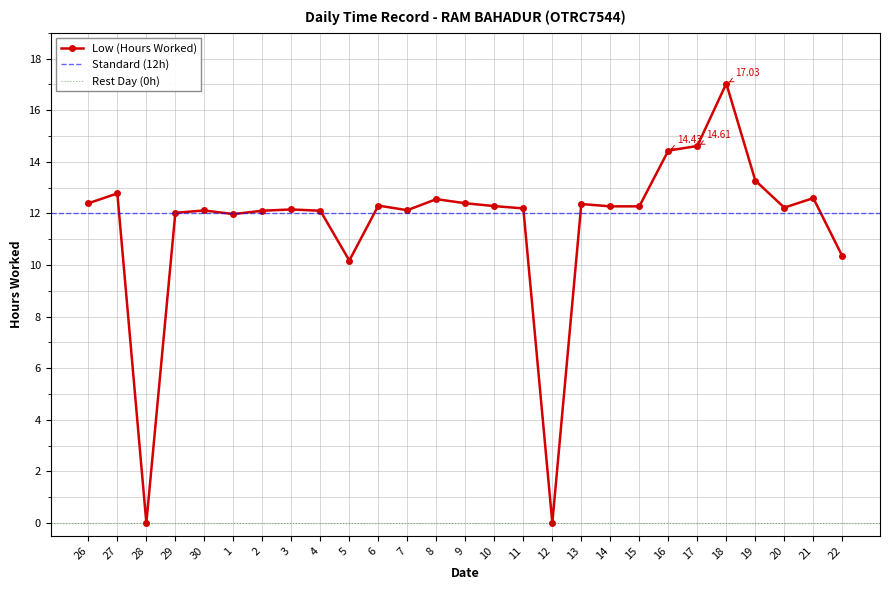

What is the change in value from 3 to 8?

+0.4